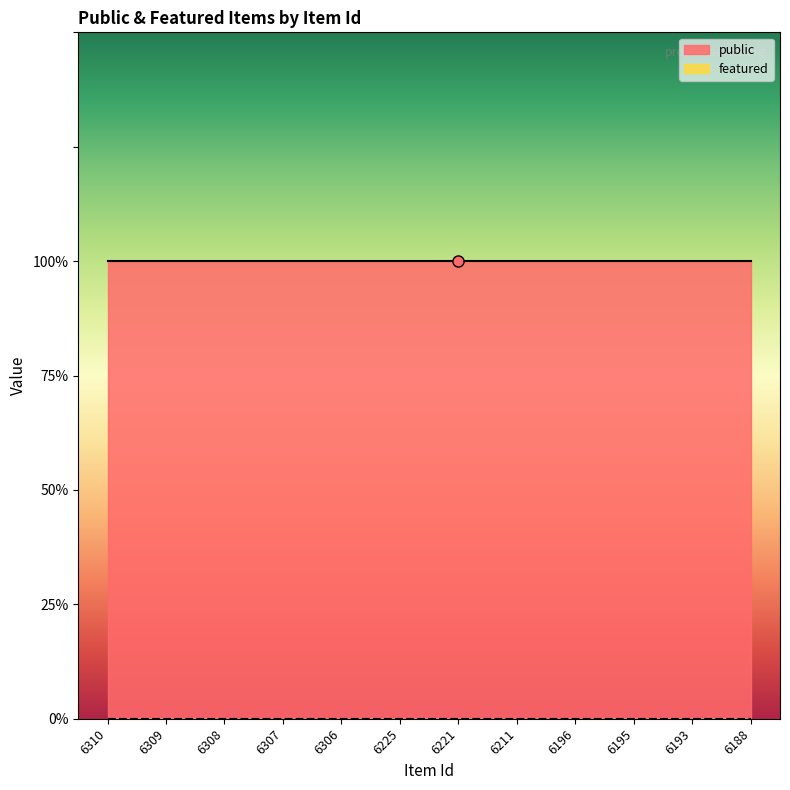

Reading left to right, extract all data points from this chart.

public: 1	1	1	1	1	1	1	1	1	1	1	1
featured: 0	0	0	0	0	0	0	0	0	0	0	0